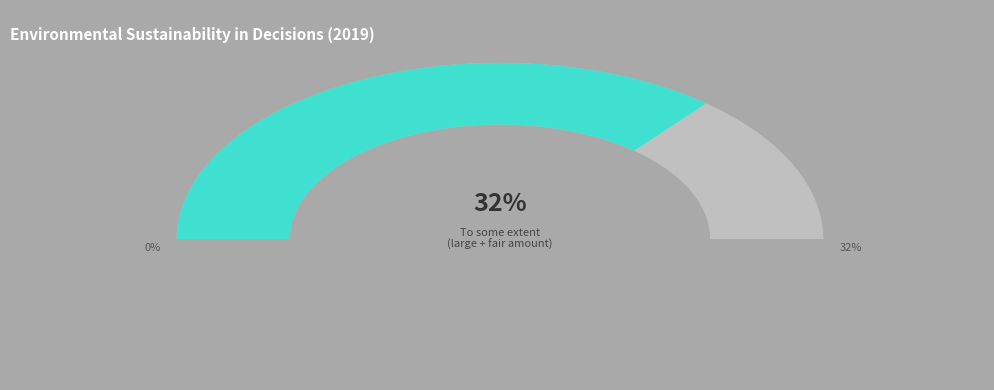

To the nearest percent, what percentage of the pie is A fair amount?

27%